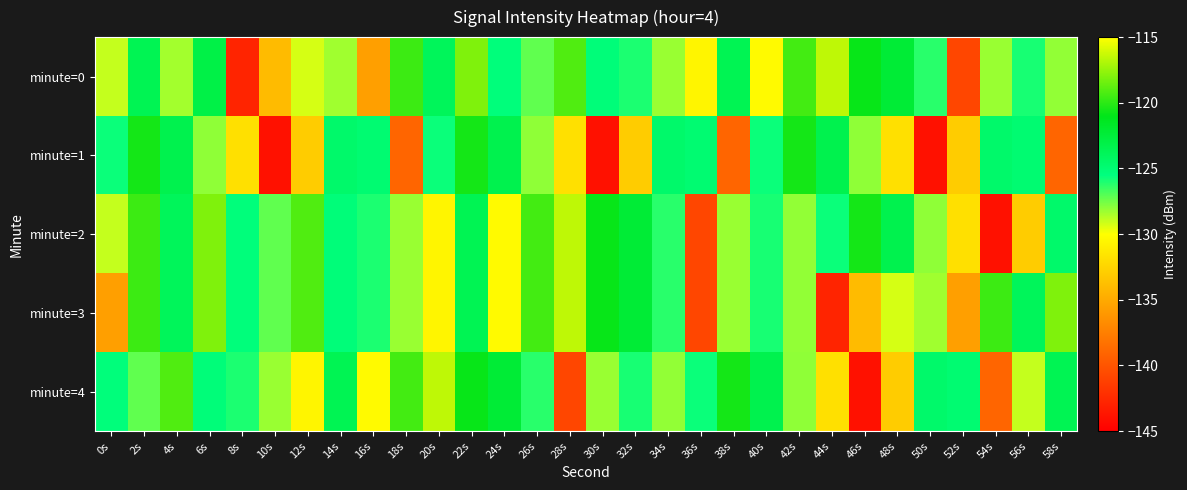

Reading left to right, what are all the values shown in this chart?

minute=0: 0s=-129.0	2s=-123.6	4s=-128.4	6s=-123.1	8s=-142.8	10s=-133.9	12s=-129.3	14s=-128.3	16s=-135.6	18s=-119.6	20s=-123.9	22s=-118.0	24s=-125.3	26s=-127.2	28s=-119.1	30s=-125.2	32s=-126.0	34s=-128.2	36s=-130.6	38s=-123.6	40s=-130.3	42s=-119.4	44s=-116.6	46s=-120.9	48s=-122.3	50s=-126.2	52s=-140.8	54s=-128.2	56s=-126.0	58s=-128.1
minute=1: 0s=-125.7	2s=-120.5	4s=-123.4	6s=-128.1	8s=-131.8	10s=-143.9	12s=-132.9	14s=-124.6	16s=-124.9	18s=-139.0	20s=-125.7	22s=-120.5	24s=-123.4	26s=-128.1	28s=-131.8	30s=-143.9	32s=-132.9	34s=-124.6	36s=-124.9	38s=-139.0	40s=-125.7	42s=-120.5	44s=-123.4	46s=-128.1	48s=-131.8	50s=-143.9	52s=-132.9	54s=-124.6	56s=-124.9	58s=-139.0
minute=2: 0s=-129.0	2s=-119.6	4s=-123.9	6s=-118.0	8s=-125.3	10s=-127.2	12s=-119.1	14s=-125.2	16s=-126.0	18s=-128.2	20s=-130.6	22s=-123.6	24s=-130.3	26s=-119.4	28s=-116.6	30s=-120.9	32s=-122.3	34s=-126.2	36s=-140.8	38s=-128.2	40s=-126.0	42s=-128.1	44s=-125.7	46s=-120.5	48s=-123.4	50s=-128.1	52s=-131.8	54s=-143.9	56s=-132.9	58s=-124.6
minute=3: 0s=-135.6	2s=-119.6	4s=-123.9	6s=-118.0	8s=-125.3	10s=-127.2	12s=-119.1	14s=-125.2	16s=-126.0	18s=-128.2	20s=-130.6	22s=-123.6	24s=-130.3	26s=-119.4	28s=-116.6	30s=-120.9	32s=-122.3	34s=-126.2	36s=-140.8	38s=-128.2	40s=-126.0	42s=-128.1	44s=-142.8	46s=-133.9	48s=-129.3	50s=-128.3	52s=-135.6	54s=-119.6	56s=-123.9	58s=-118.0
minute=4: 0s=-125.3	2s=-127.2	4s=-119.1	6s=-125.2	8s=-126.0	10s=-128.2	12s=-130.6	14s=-123.6	16s=-130.3	18s=-119.4	20s=-116.6	22s=-120.9	24s=-122.3	26s=-126.2	28s=-140.8	30s=-128.2	32s=-126.0	34s=-128.1	36s=-125.7	38s=-120.5	40s=-123.4	42s=-128.1	44s=-131.8	46s=-143.9	48s=-132.9	50s=-124.6	52s=-124.9	54s=-139.0	56s=-129.0	58s=-123.6